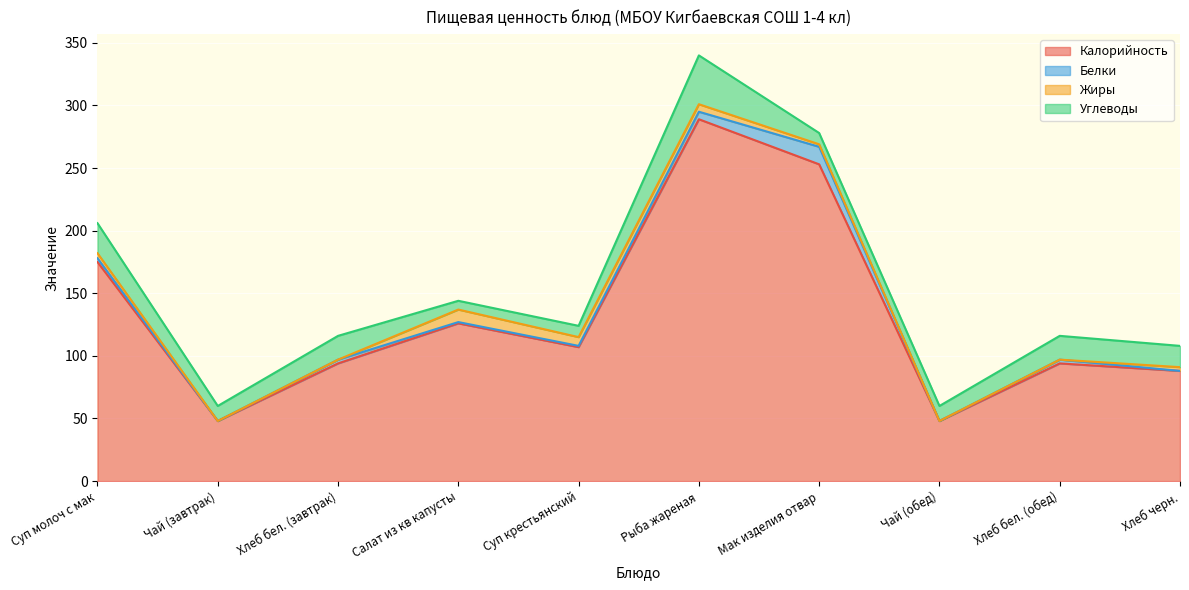

Reading right to left, list all the values displayed in this chart.

Калорийность: Хлеб черн.=88	Хлеб бел. (обед)=94	Чай (обед)=48	Мак изделия отвар=253	Рыба жареная=289	Суп крестьянский=107	Салат из кв капусты=126	Хлеб бел. (завтрак)=94	Чай (завтрак)=48	Суп молоч с мак=175
Белки: Хлеб черн.=0	Хлеб бел. (обед)=3	Чай (обед)=0	Мак изделия отвар=14	Рыба жареная=6	Суп крестьянский=1	Салат из кв капусты=1	Хлеб бел. (завтрак)=3	Чай (завтрак)=0	Суп молоч с мак=3
Жиры: Хлеб черн.=3	Хлеб бел. (обед)=0	Чай (обед)=0	Мак изделия отвар=2	Рыба жареная=6	Суп крестьянский=7	Салат из кв капусты=10	Хлеб бел. (завтрак)=0	Чай (завтрак)=0	Суп молоч с мак=4
Углеводы: Хлеб черн.=17	Хлеб бел. (обед)=19	Чай (обед)=12	Мак изделия отвар=9	Рыба жареная=39	Суп крестьянский=9	Салат из кв капусты=7	Хлеб бел. (завтрак)=19	Чай (завтрак)=12	Суп молоч с мак=24